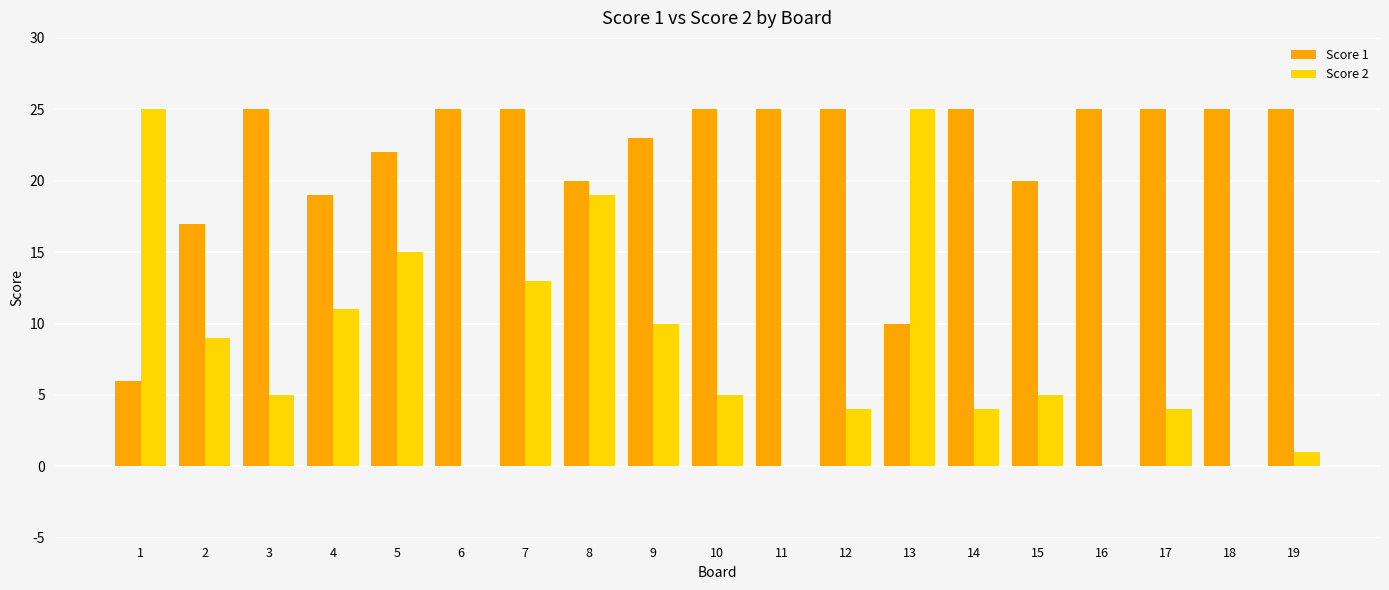

How many categories are shown in the chart?

19